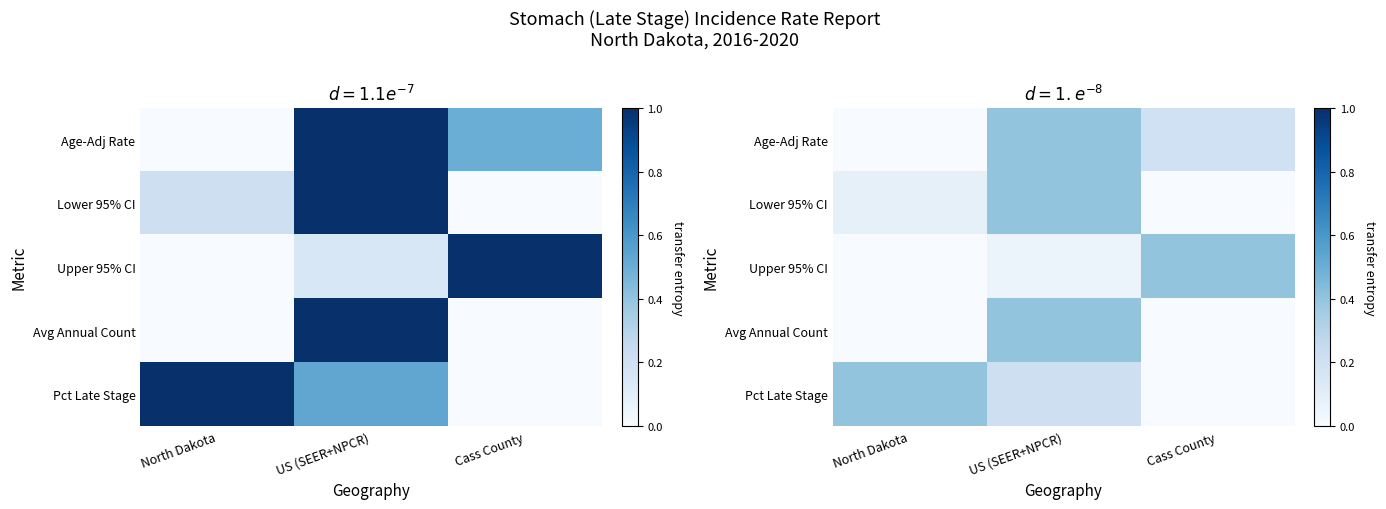

At which category is the sum across all series the highest?

US (SEER+NPCR)